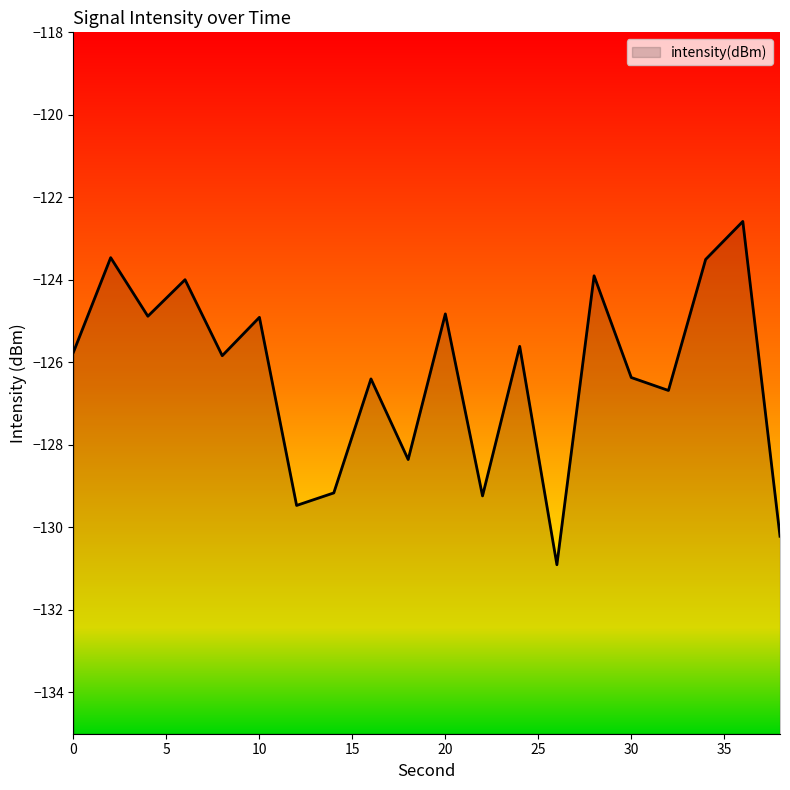

What is the difference between the values at 8 and 0?

0.1